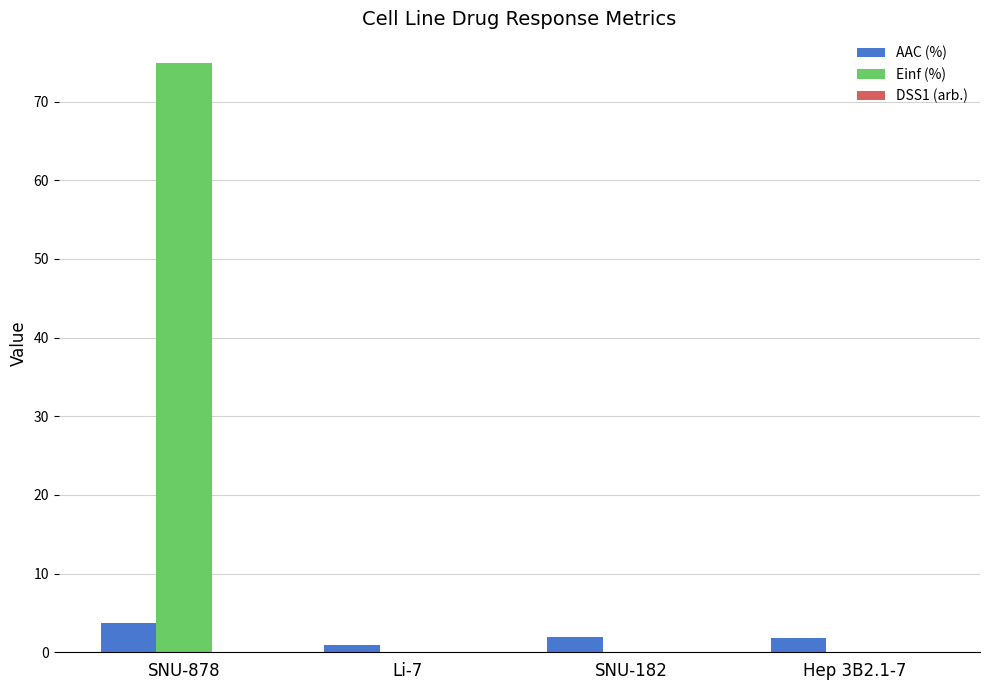

True or false: AAC (%) has a value of 1.8 at Hep 3B2.1-7.

True